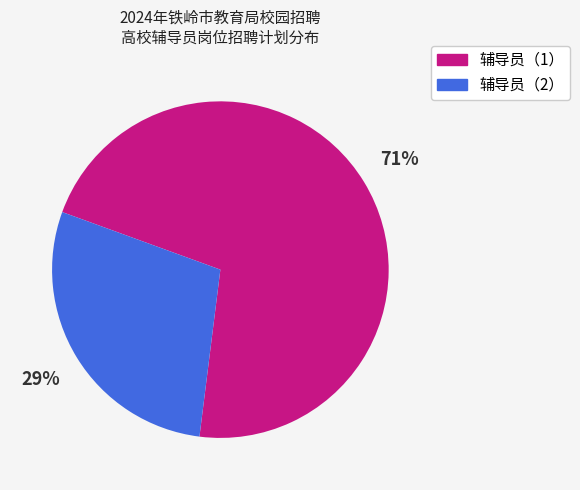

To the nearest percent, what is the average slice percentage?

50%